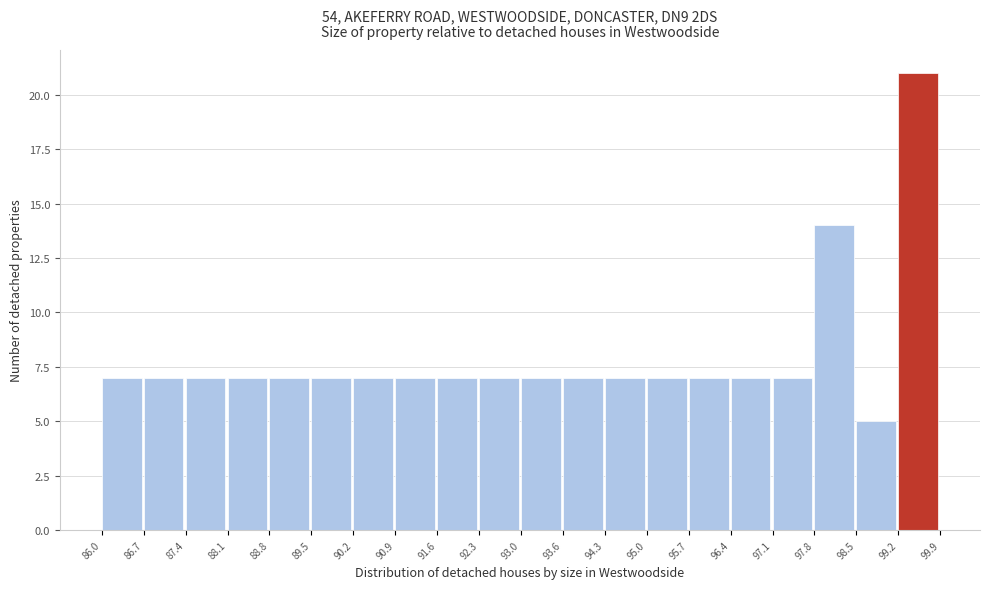

Over which range of the x-axis is the bar tallest?

99.2 to 99.9